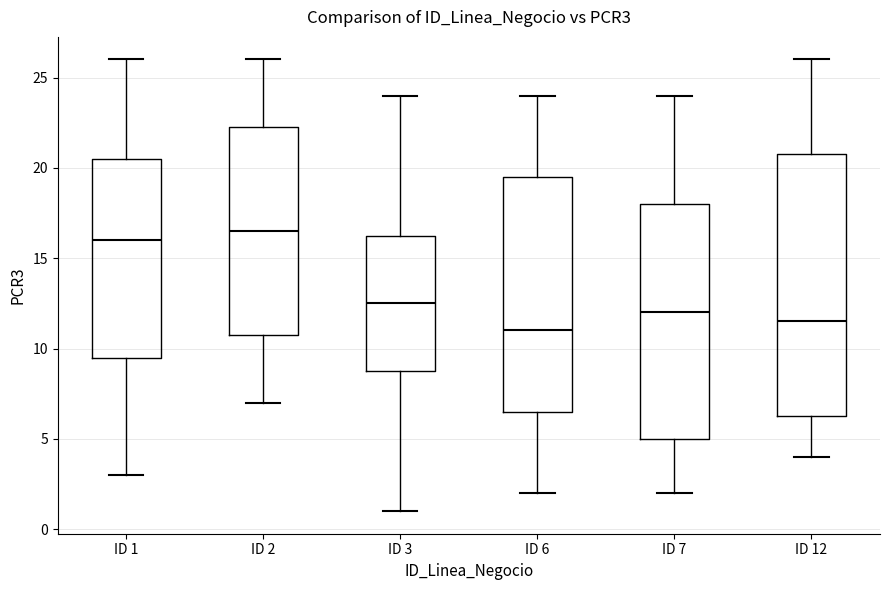

Comparing the boxes themselves (not the whiskers), which one is the tallest?

ID 12